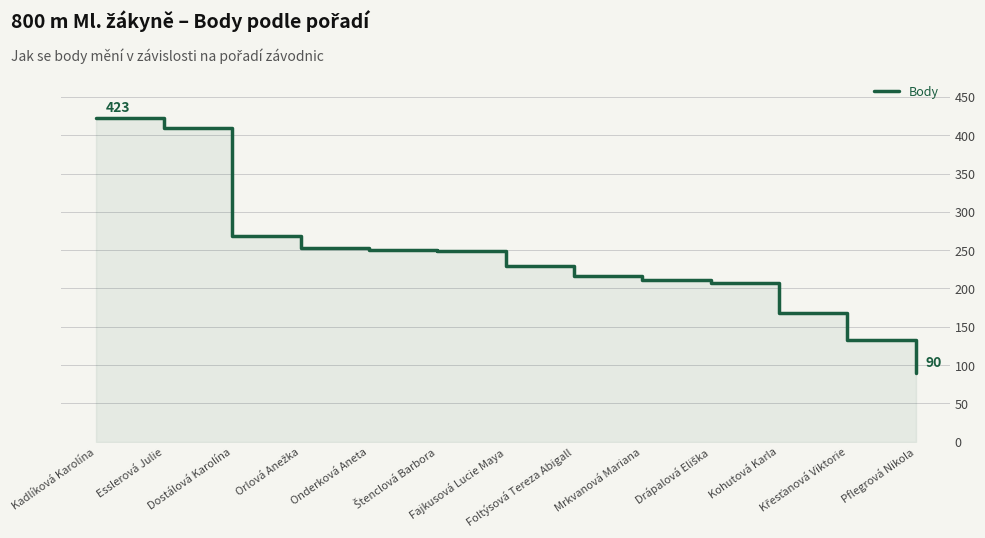

Is it true that the value at Kohutová Karla is 51?

False